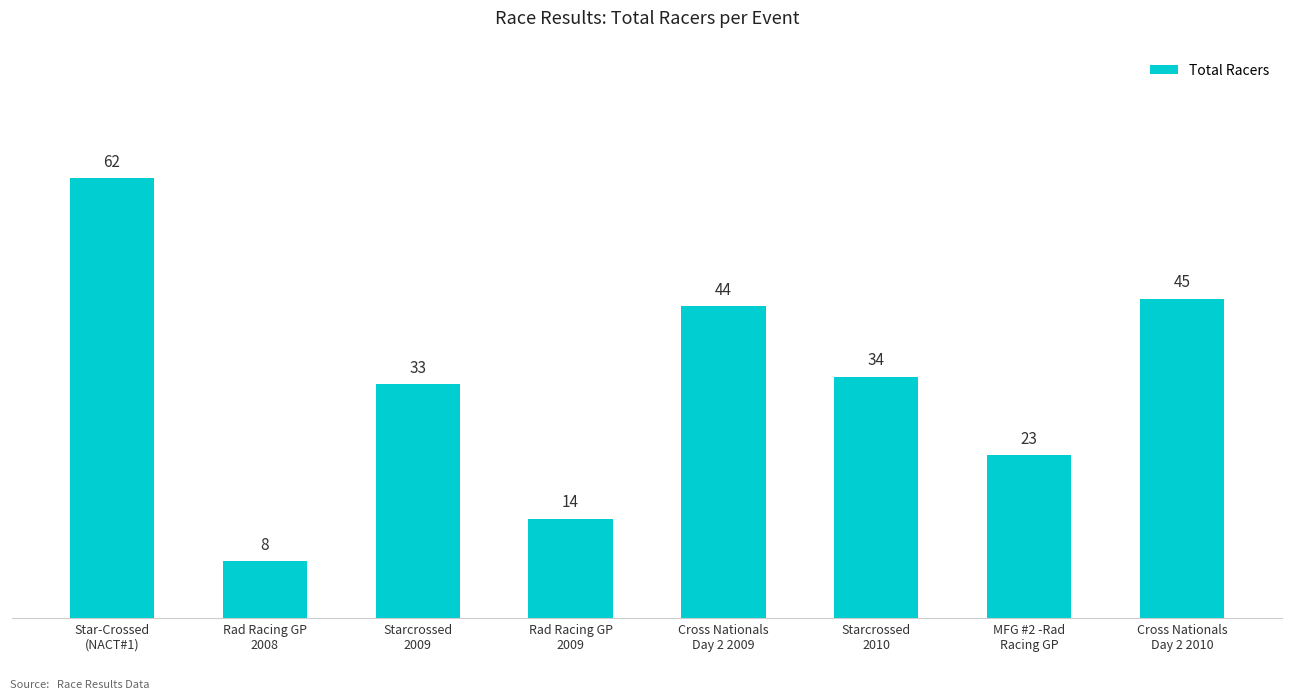

Does the chart contain any negative values?

No